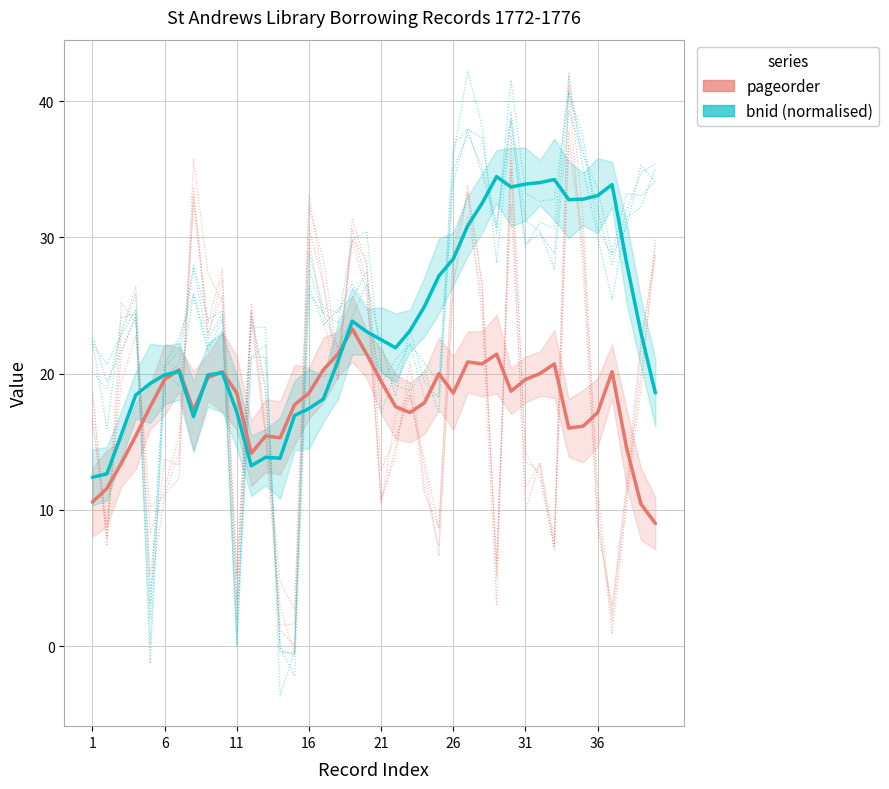

Which series has the widest spread of values?

bnid (normalised)